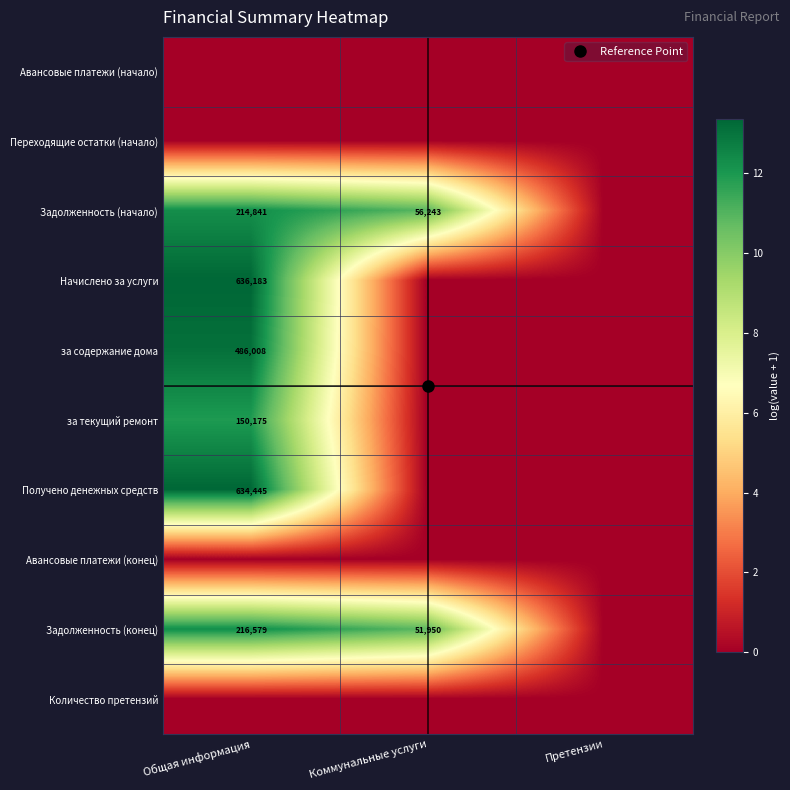

How many distinct data groups are displayed?

10